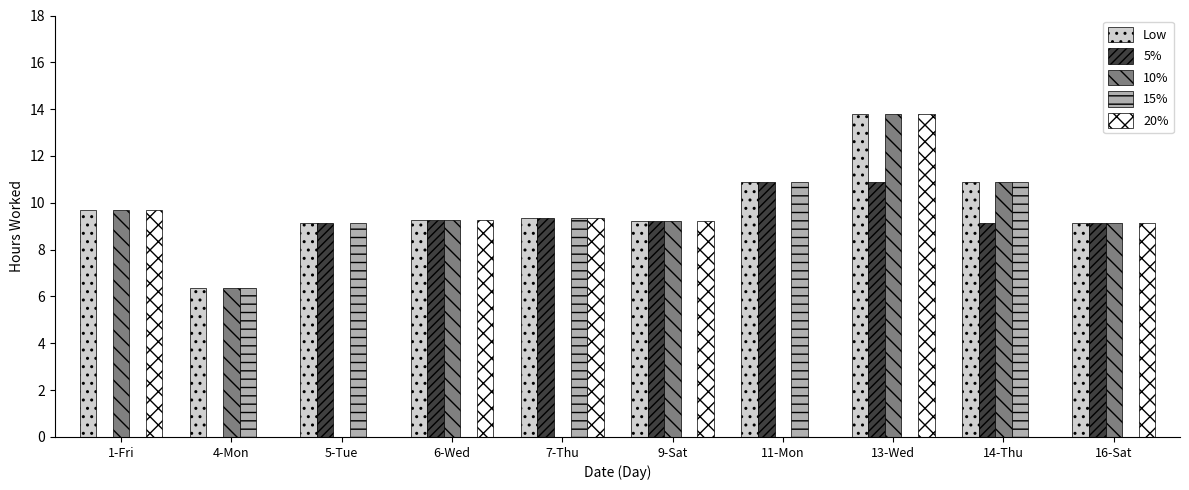

What is the maximum value shown in the chart?

13.8